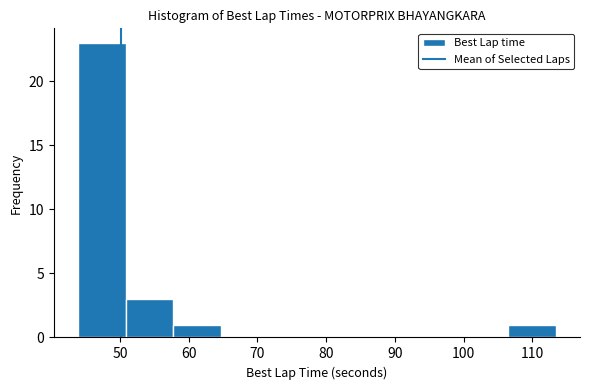

Reading left to right, transcribe this chart: for each bar, give the range it covers on the x-axis and its height. Neither the bar edges nor the heights are printed on the chart, so give them approximately, as read against the axes.

44 to 51: 23
51 to 58: 3
58 to 65: 1
65 to 72: 0
72 to 79: 0
79 to 86: 0
86 to 93: 0
93 to 100: 0
100 to 106: 0
106 to 113: 1